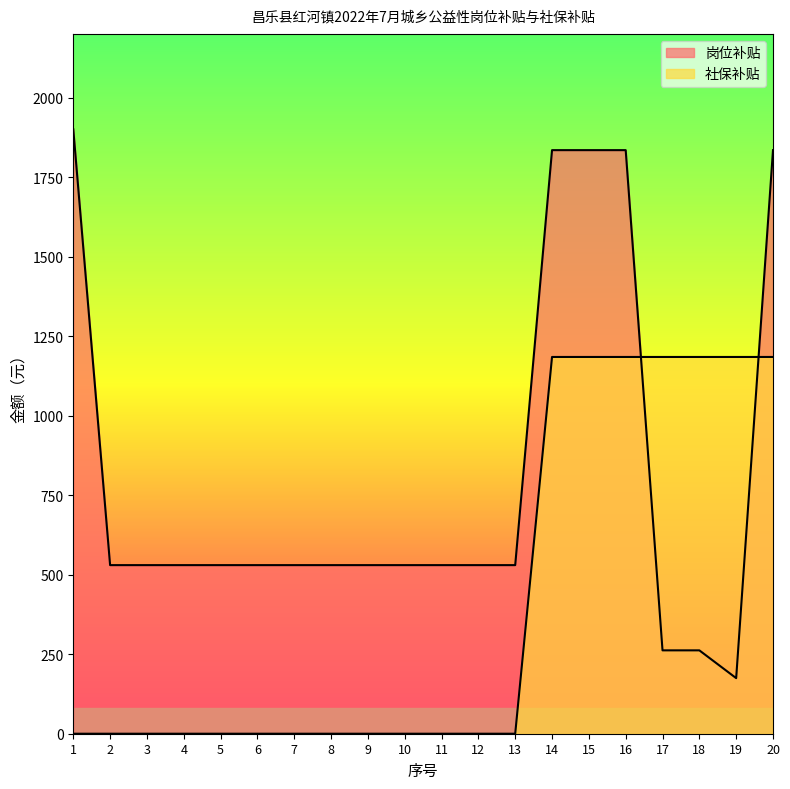

Is it true that 岗位补贴 equals 1018.7 at 20?

False